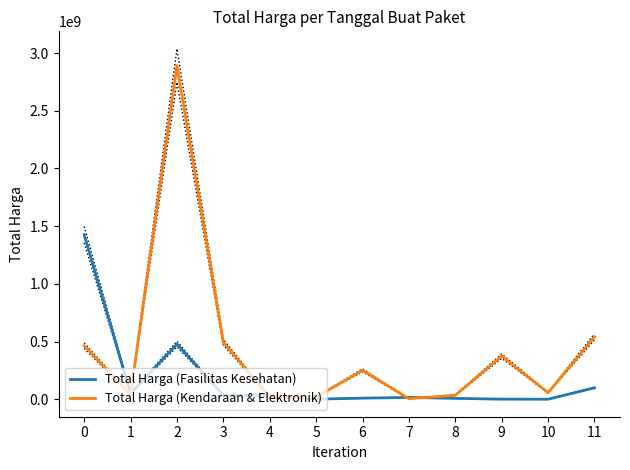

What is the value of the Total Harga (Fasilitas Kesehatan) point at the 2nd from the left?

49730040